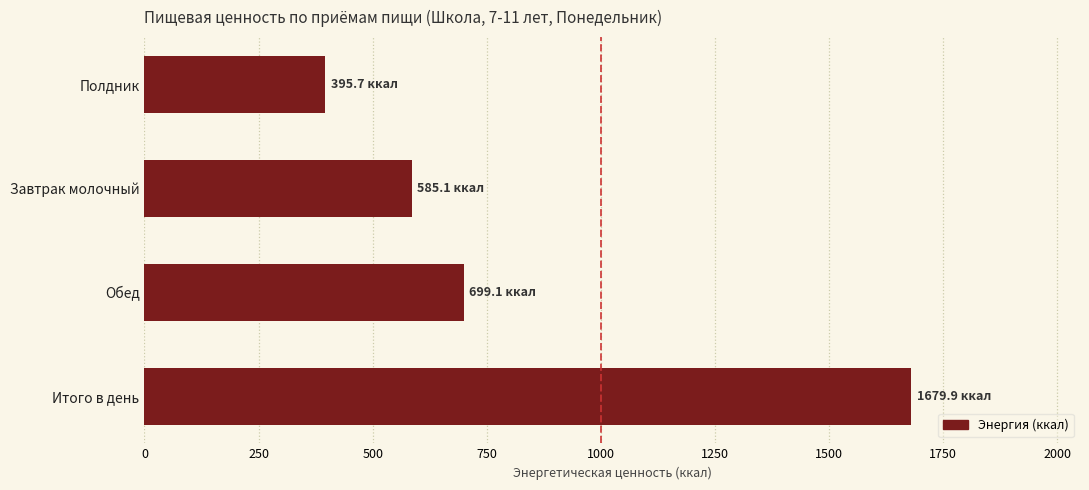

Count the number of categories in the chart.

4